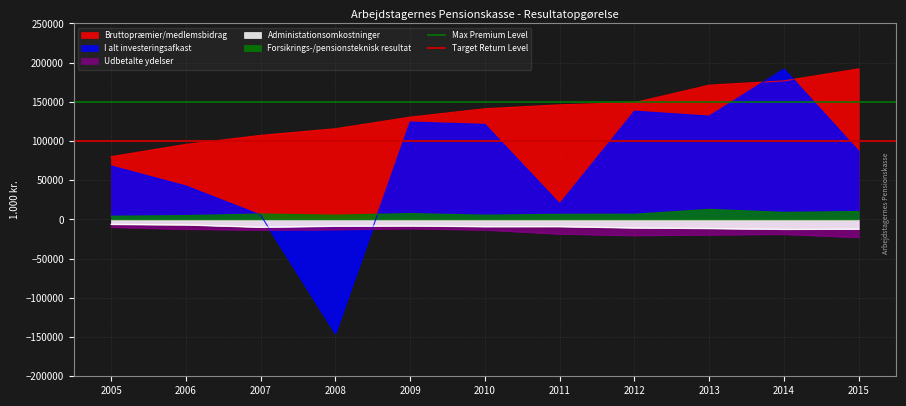

Read the Max Premium Level value at 2006.

150000